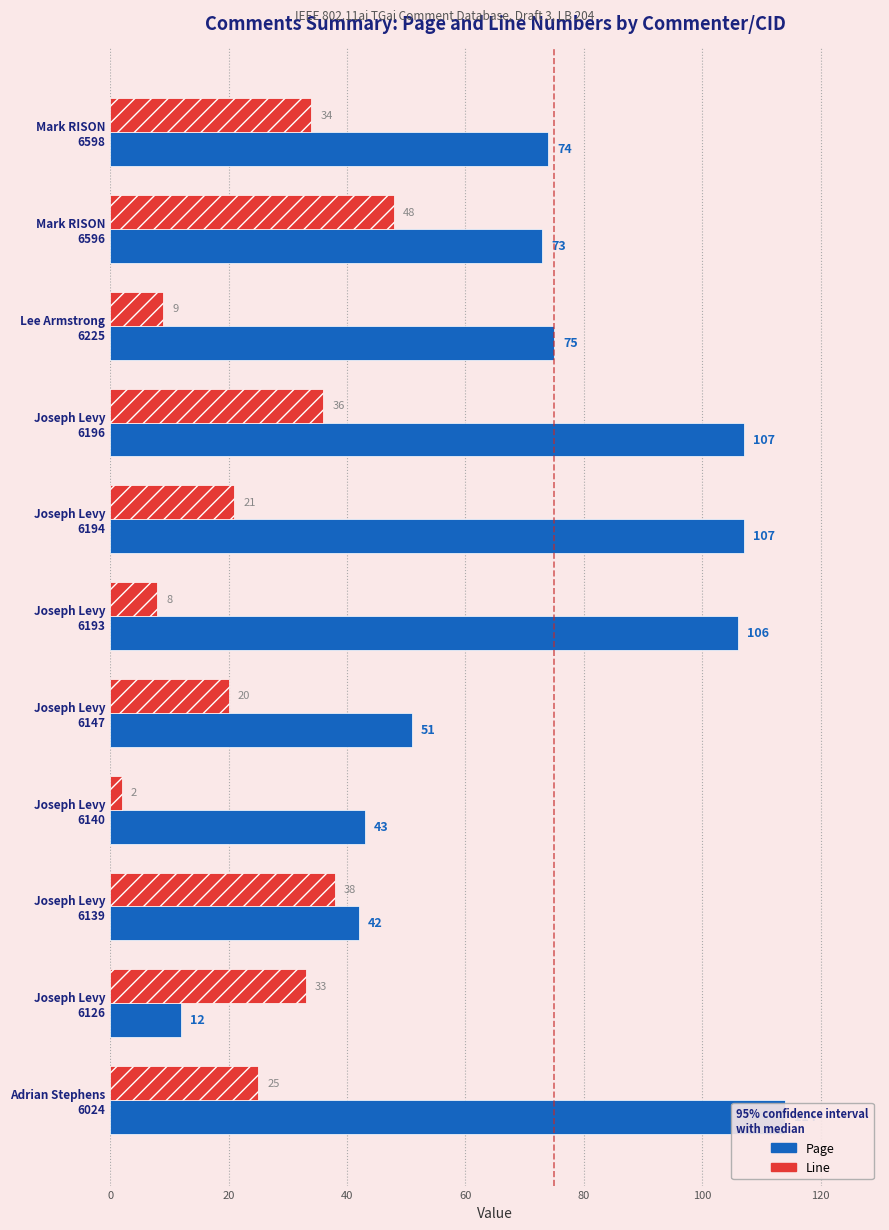

How many data points in Line are less than 25?

5